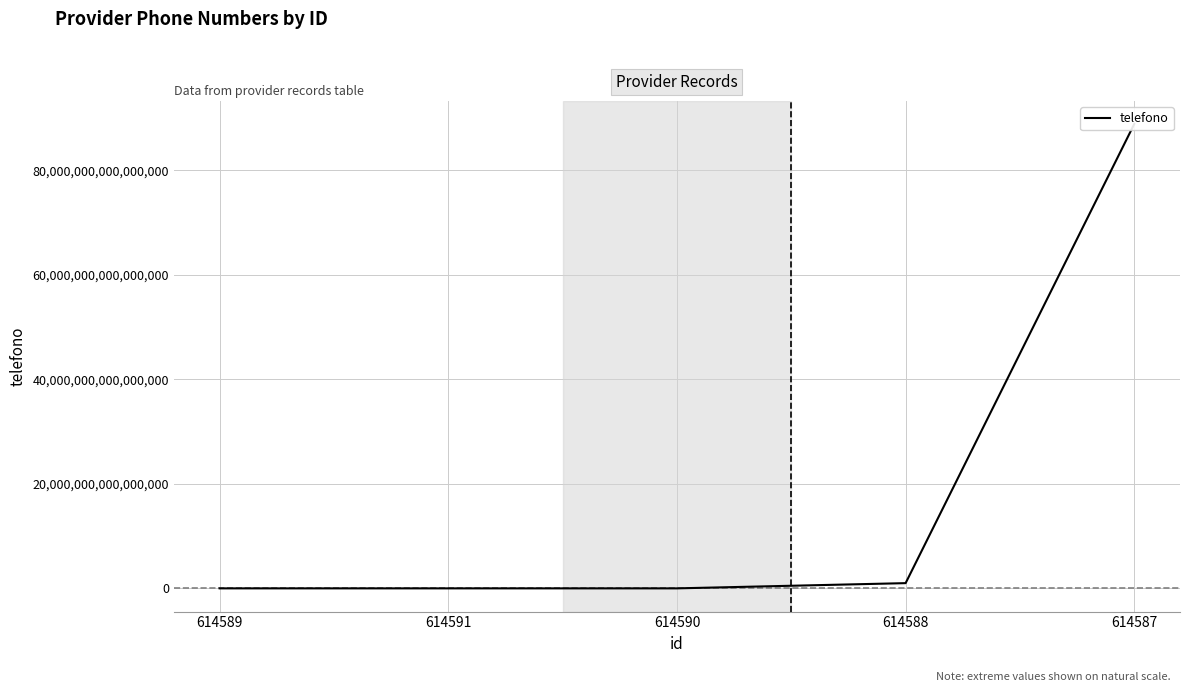

Reading right to left, what are all the values shown in this chart?

614587=88888888888888896	614588=999999999999999	614590=981412238	614591=612172	614589=2222222222